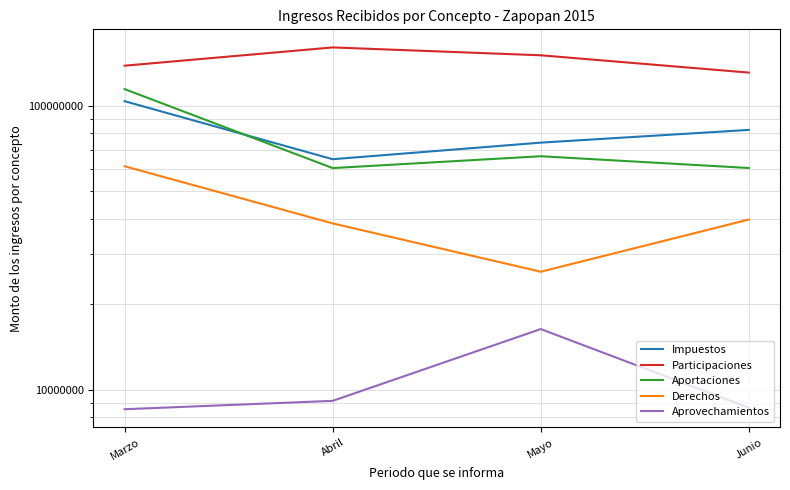

What is the label of the 1st point from the left?

Marzo